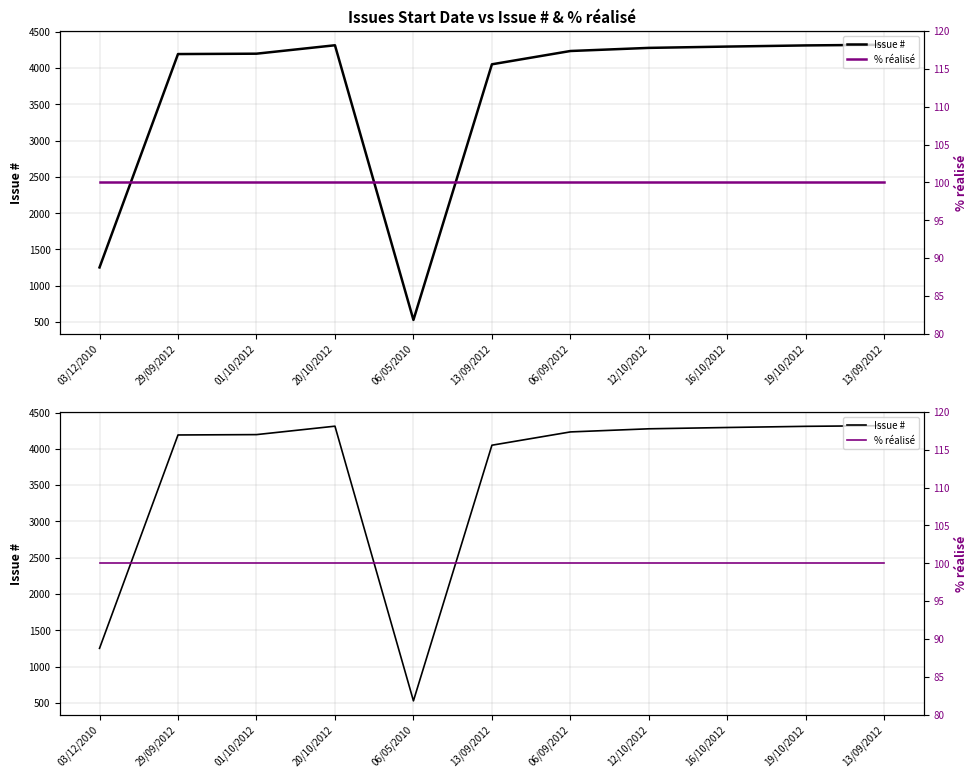

Reading left to right, extract all data points from this chart.

Issue #: 03/12/2010=1253	29/09/2012=4191	01/10/2012=4196	20/10/2012=4312	06/05/2010=530	13/09/2012=4050	06/09/2012=4233	12/10/2012=4276	16/10/2012=4294	19/10/2012=4310	13/09/2012=4319
% réalisé: 03/12/2010=100	29/09/2012=100	01/10/2012=100	20/10/2012=100	06/05/2010=100	13/09/2012=100	06/09/2012=100	12/10/2012=100	16/10/2012=100	19/10/2012=100	13/09/2012=100